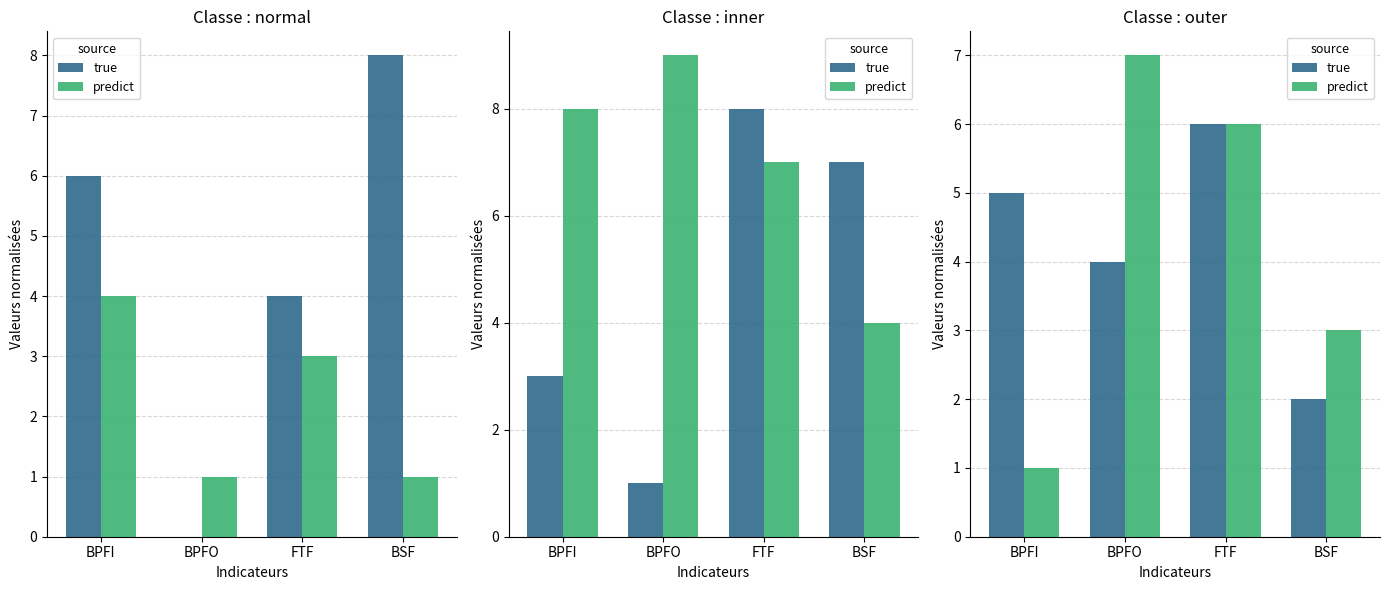

What is the value of the true bar at the 2nd from the left?

4